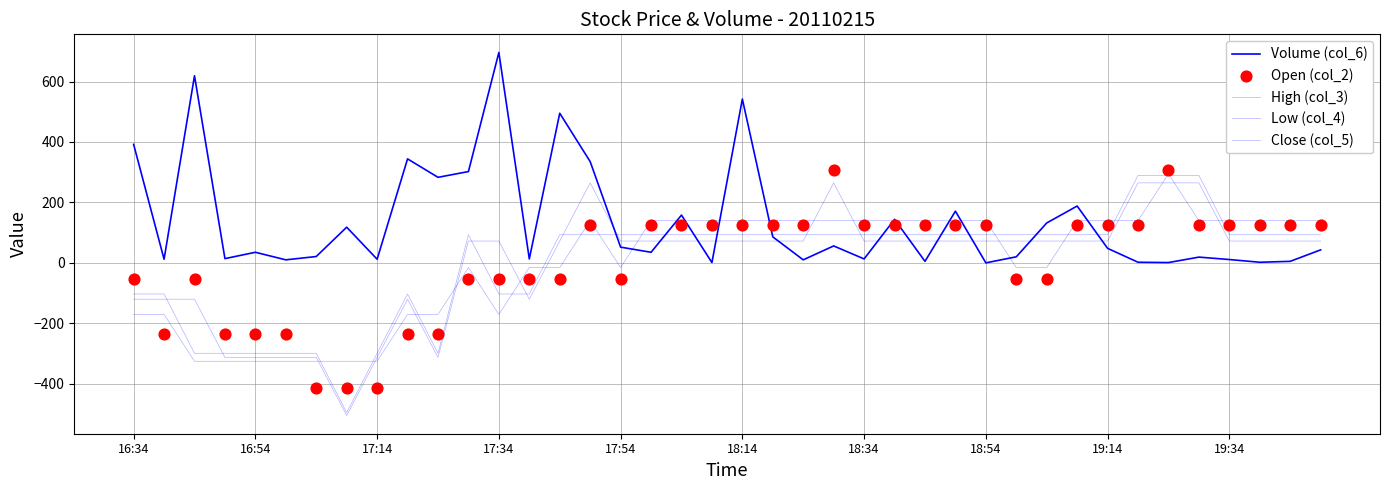

Which series reaches the minimum Y coordinate?

High (col_3)